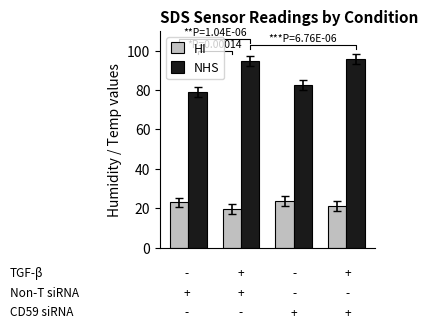

What is the difference between the maximum and minimum values in the NHS series?

16.5